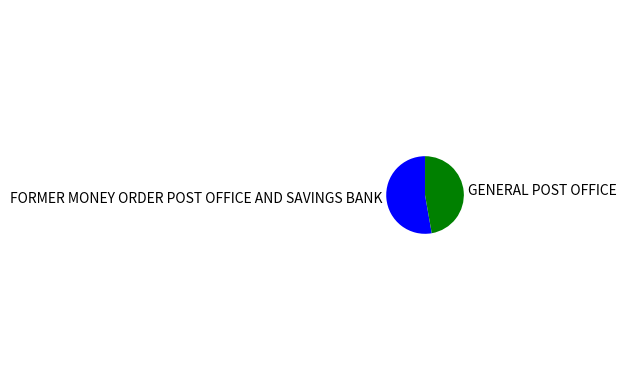

How many segments does this pie chart have?

2